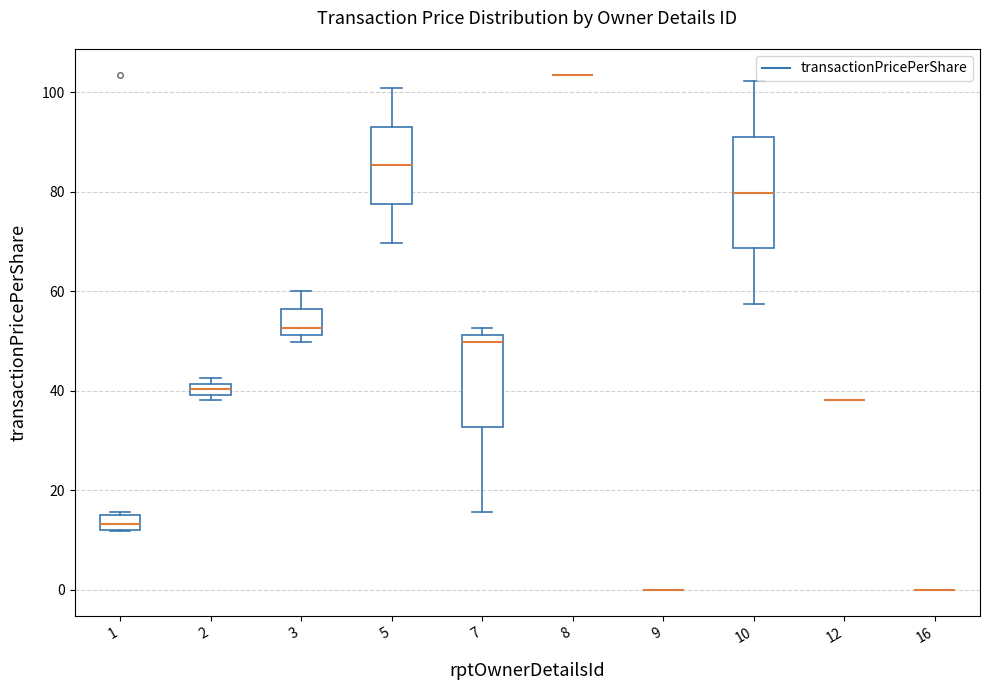

Which box is the tallest, from its lower edge to its upper edge?

10